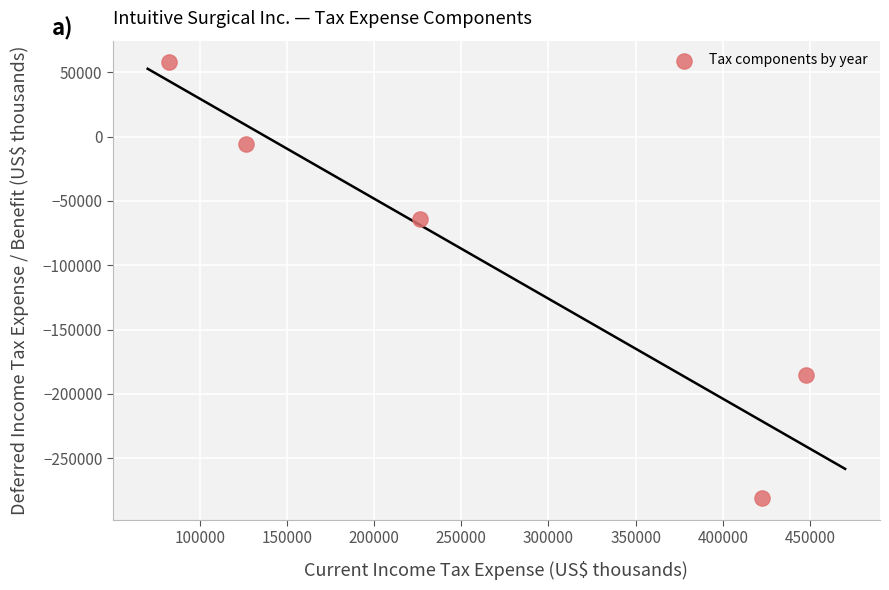

What is the average X value?

261080